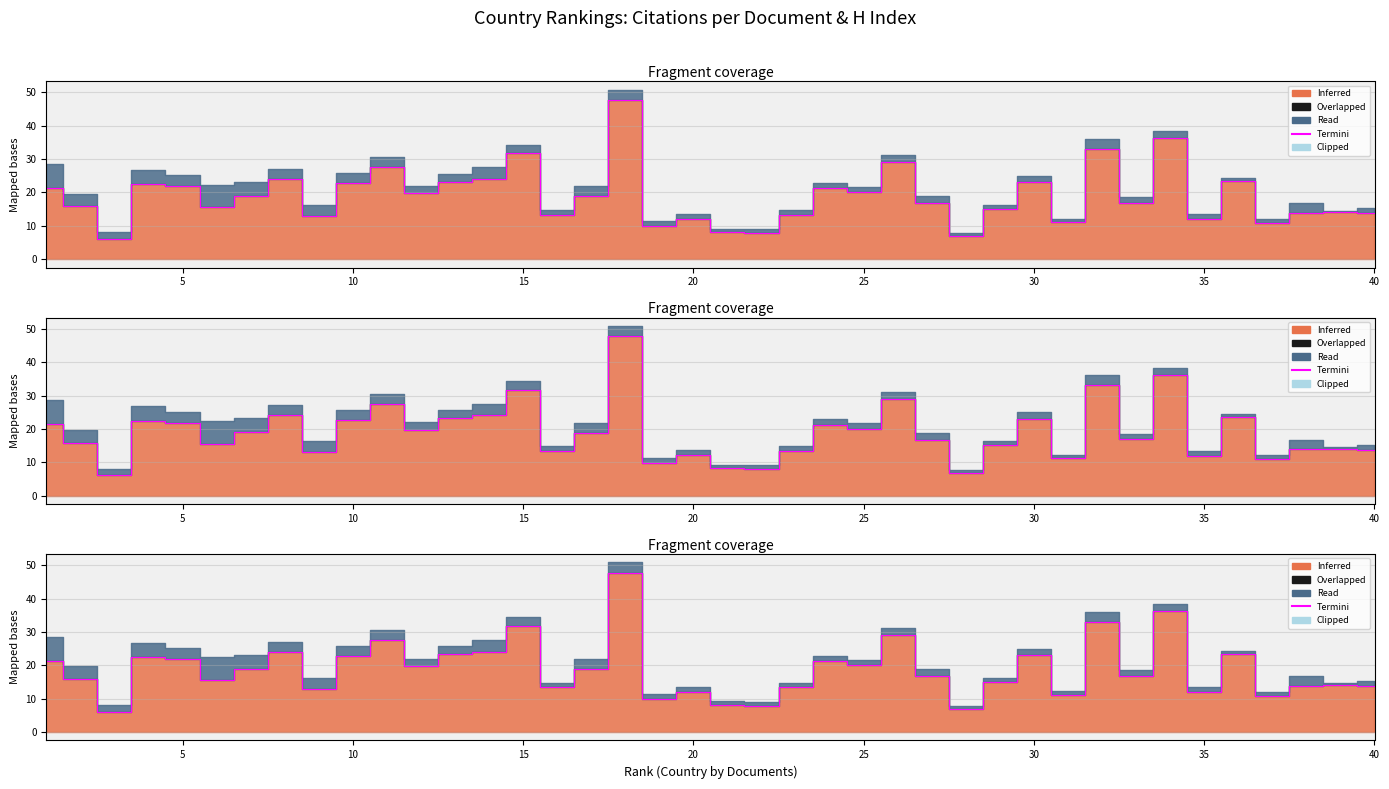

The value at 18 is 16.1. True or false?

False